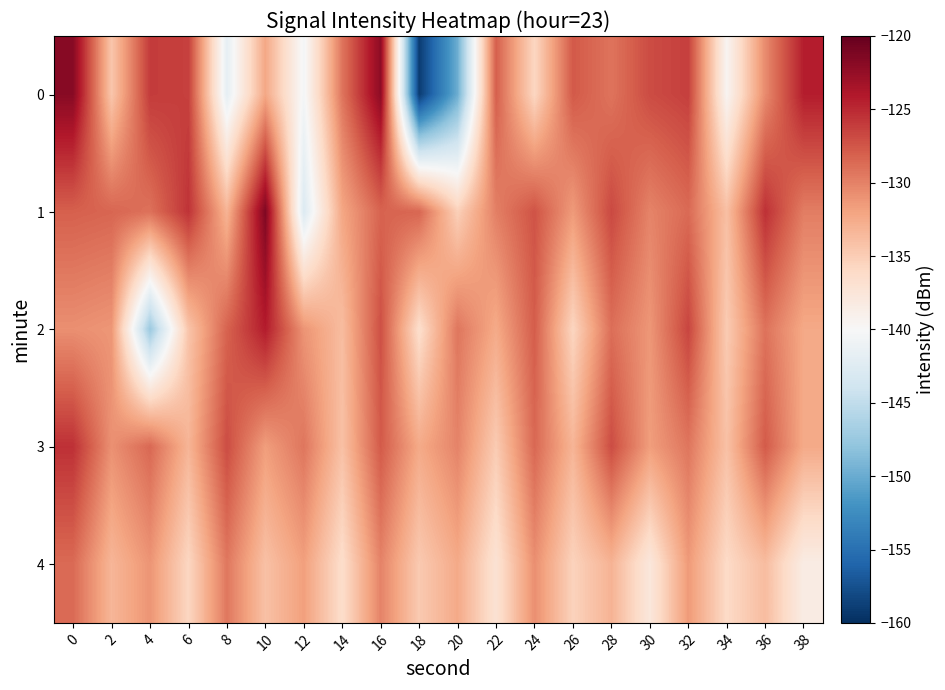

Reading right to left, list all the values displayed in this chart.

0: 38=-124.3	36=-130.5	34=-139.5	32=-126.3	30=-126.9	28=-129.2	26=-127.7	24=-135.8	22=-128.0	20=-149.8	18=-159.0	16=-122.1	14=-129.3	12=-140.4	10=-132.3	8=-141.8	6=-126.3	4=-126.0	2=-134.5	0=-121.8
1: 38=-129.8	36=-125.4	34=-134.0	32=-128.7	30=-130.1	28=-126.8	26=-131.5	24=-127.3	22=-129.9	20=-135.2	18=-128.4	16=-128.3	14=-132.2	12=-142.8	10=-121.4	8=-133.1	6=-125.6	4=-129.1	2=-128.4	0=-128.1
2: 38=-132.3	36=-129.1	34=-134.9	32=-126.6	30=-131.2	28=-128.9	26=-135.7	24=-127.9	22=-132.5	20=-129.3	18=-136.5	16=-127.2	14=-133.8	12=-131.1	10=-124.3	8=-128.2	6=-134.4	4=-147.4	2=-131.2	0=-130.8
3: 38=-132.4	36=-127.8	34=-134.1	32=-129.3	30=-131.7	28=-127.0	26=-133.2	24=-128.5	22=-134.9	20=-130.1	18=-132.4	16=-127.8	14=-134.1	12=-129.3	10=-131.7	8=-127.0	6=-133.2	4=-128.5	2=-130.9	0=-125.4
4: 38=-138.4	36=-133.8	34=-136.1	32=-131.4	30=-137.8	28=-133.1	26=-135.4	24=-130.8	22=-137.1	20=-132.4	18=-134.8	16=-130.1	14=-136.4	12=-131.8	10=-134.1	8=-129.4	6=-135.8	4=-131.1	2=-133.3	0=-128.7